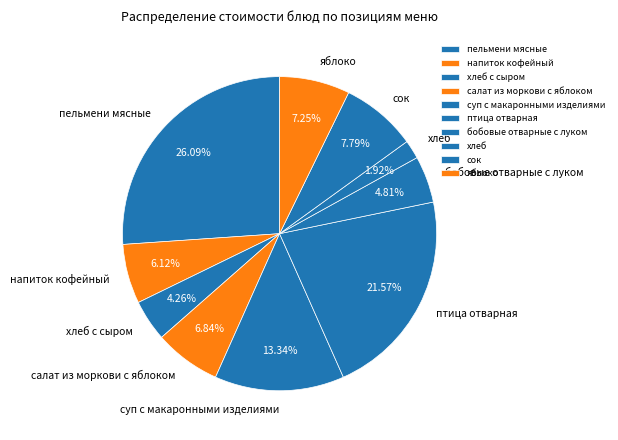

What is the largest slice in the pie chart?

пельмени мясные